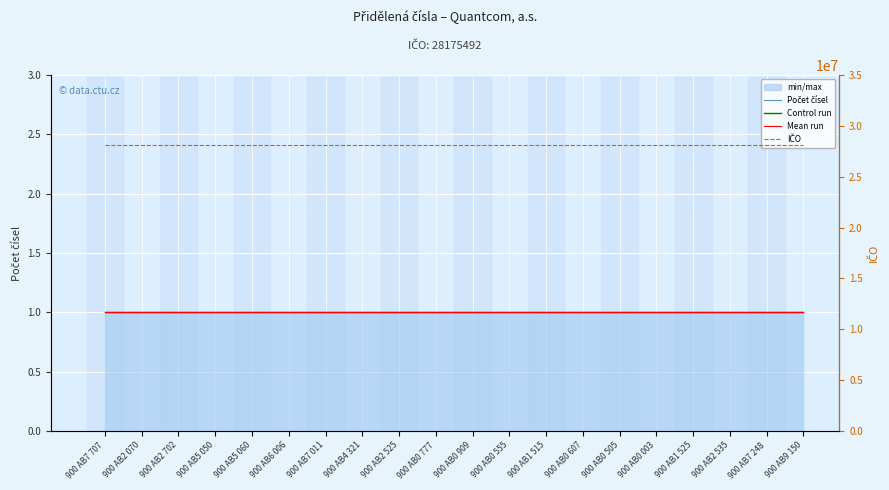

Which series changed the most between 900 AB5 050 and 900 AB0 555?

Počet čísel